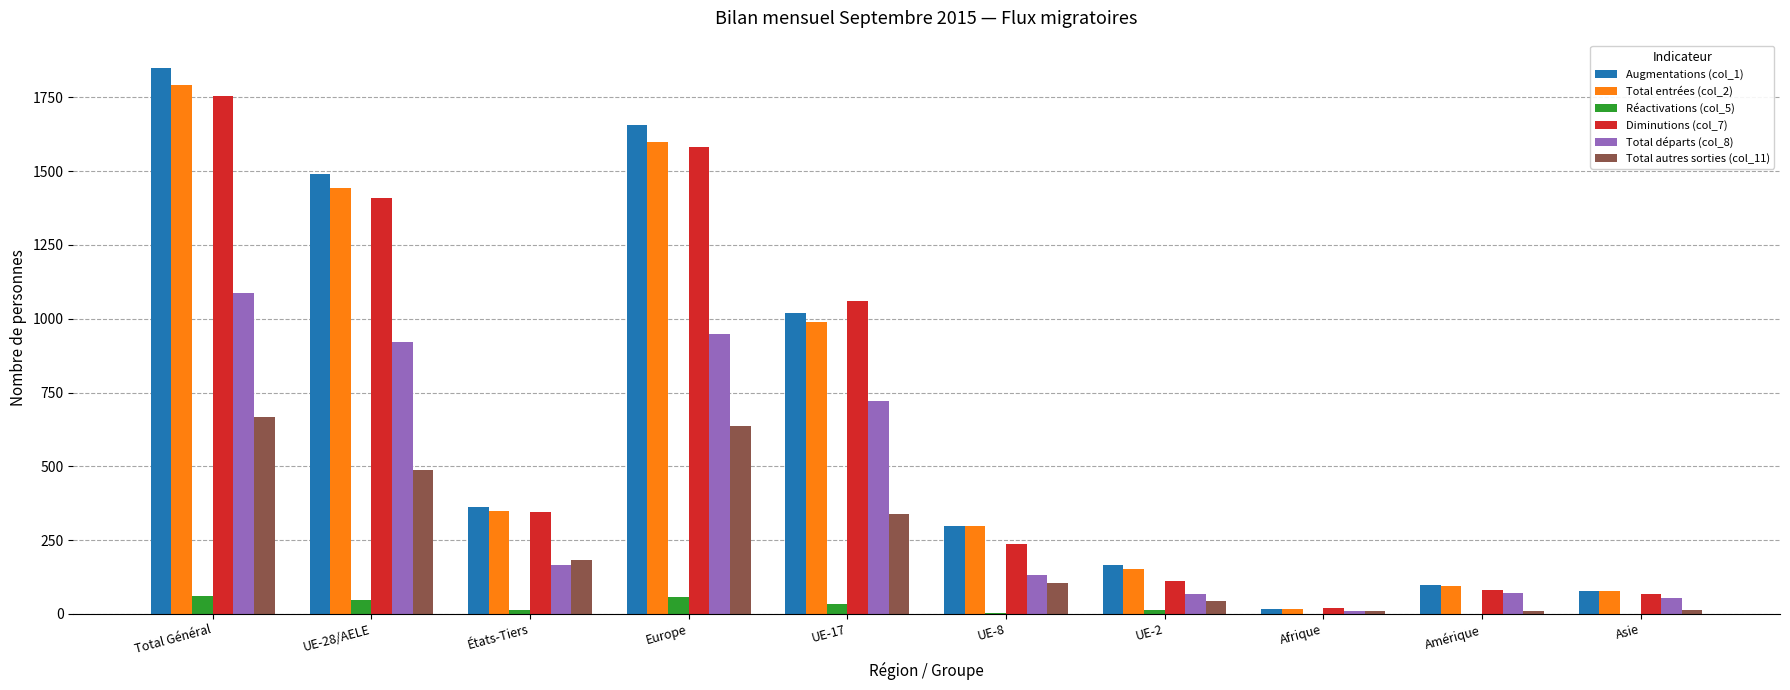

The value of Diminutions (col_7) at UE-17 is 710. True or false?

False